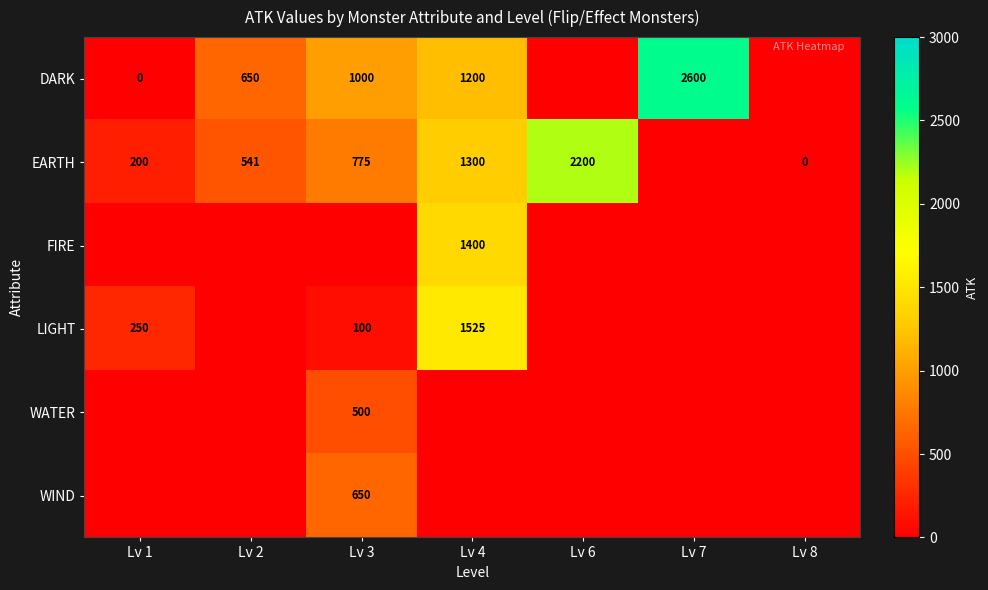

How many series are shown in this chart?

6